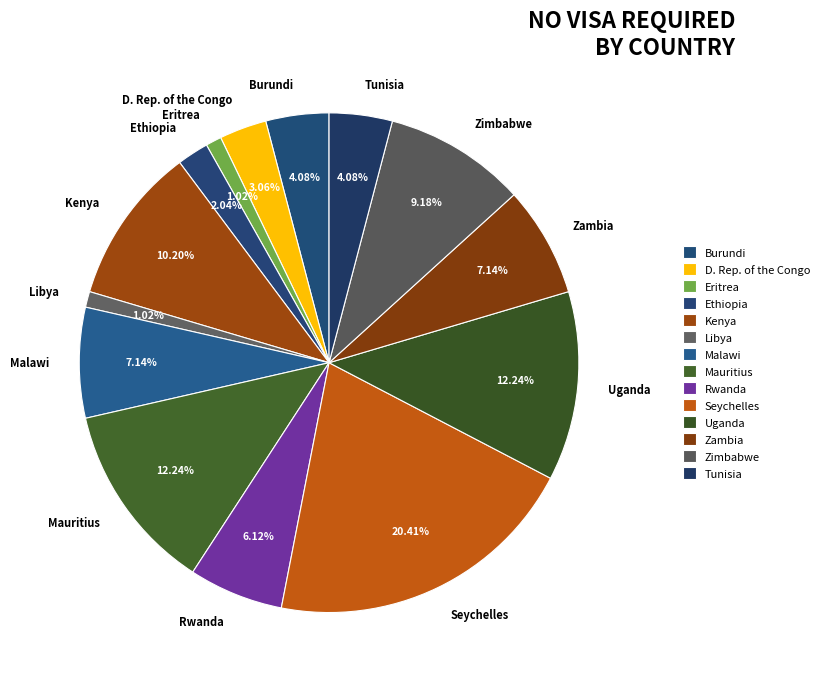

How much of the chart is everything except Eritrea?

99.0%